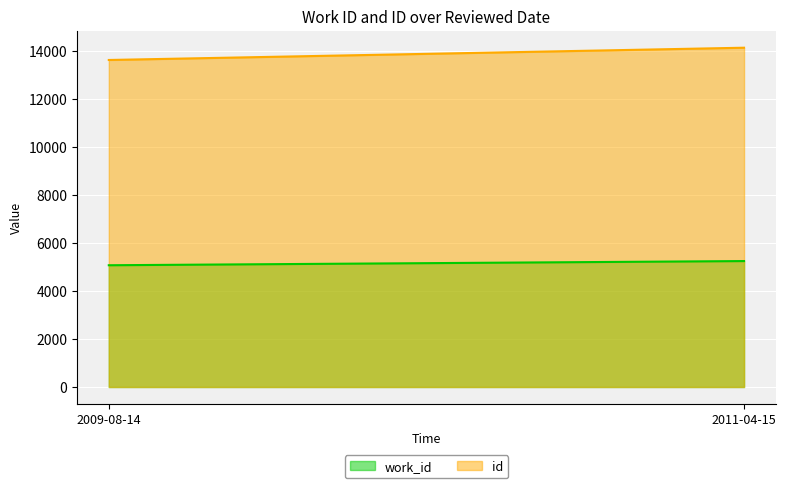

Reading left to right, transcribe all the data shown in this chart.

work_id: 2009-08-14=5070	2011-04-15=5244
id: 2009-08-14=13617	2011-04-15=14128